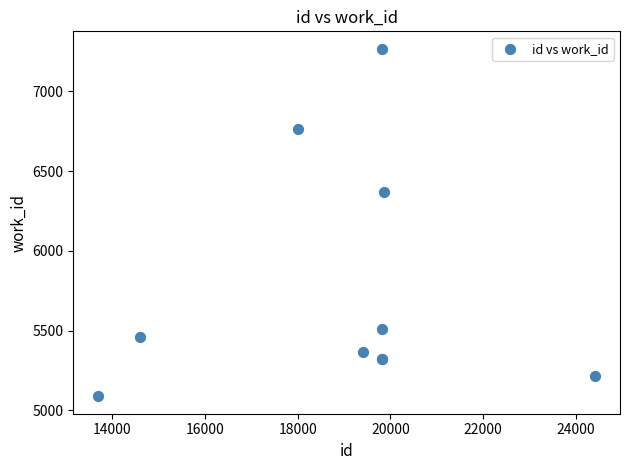

What Y value in the scatter plot is closest to 6177?

6366